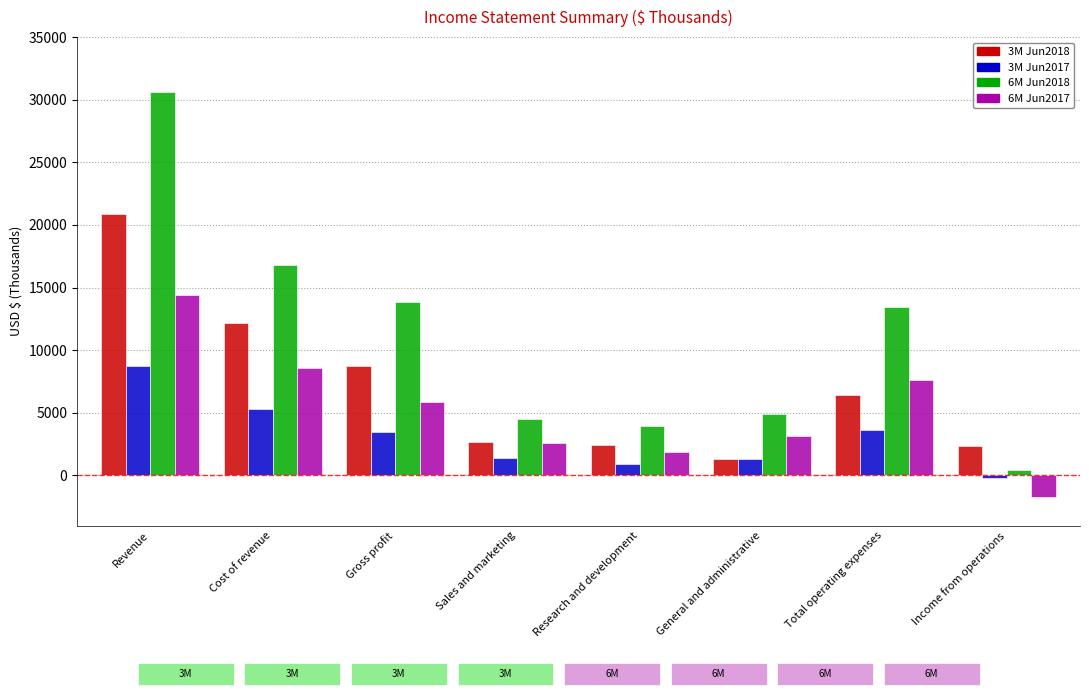

List the series in order of their overall mean, lowest first.

3M Jun2017, 6M Jun2017, 3M Jun2018, 6M Jun2018